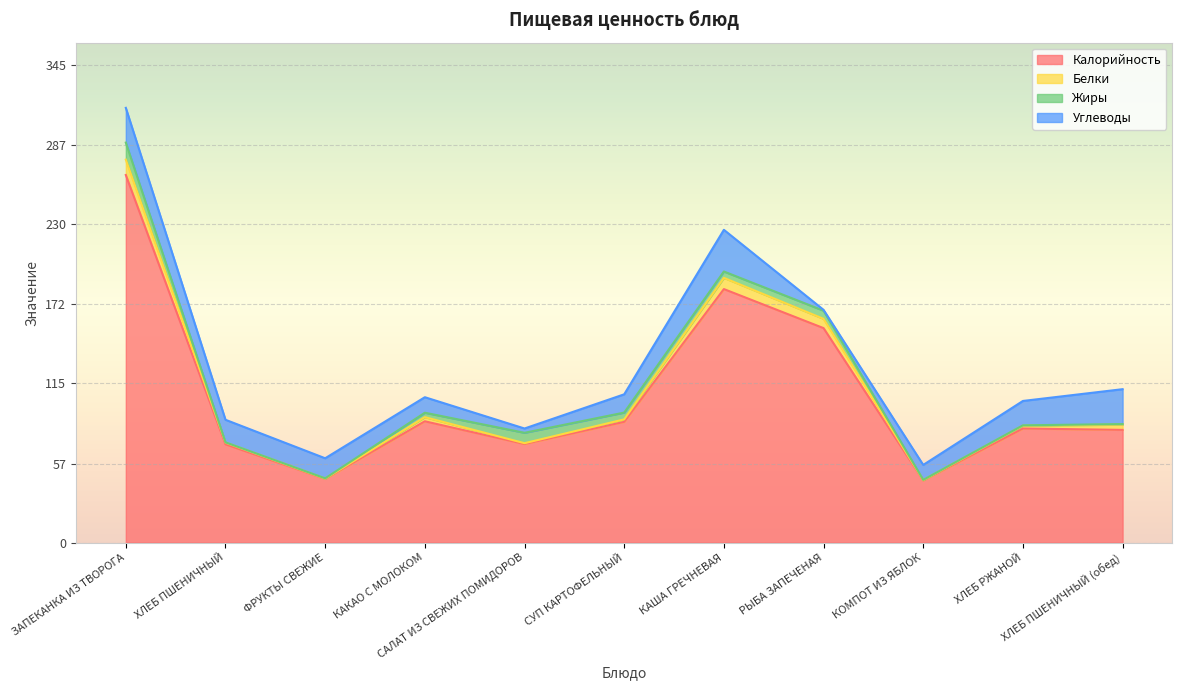

Reading right to left, extract all data points from this chart.

Калорийность: ХЛЕБ ПШЕНИЧНЫЙ (обед)=81.4	ХЛЕБ РЖАНОЙ=82.4	КОМПОТ ИЗ ЯБЛОК=44.9	РЫБА ЗАПЕЧЕНАЯ=154.9	КАША ГРЕЧНЕВАЯ=183.1	СУП КАРТОФЕЛЬНЫЙ=87.2	САЛАТ ИЗ СВЕЖИХ ПОМИДОРОВ=71.2	КАКАО С МОЛОКОМ=87.6	ФРУКТЫ СВЕЖИЕ=46.0	ХЛЕБ ПШЕНИЧНЫЙ=71.0	ЗАПЕКАНКА ИЗ ТВОРОГА=265.5
Белки: ХЛЕБ ПШЕНИЧНЫЙ (обед)=3.8	ХЛЕБ РЖАНОЙ=2.0	КОМПОТ ИЗ ЯБЛОК=0.2	РЫБА ЗАПЕЧЕНАЯ=6.7	КАША ГРЕЧНЕВАЯ=8.1	СУП КАРТОФЕЛЬНЫЙ=1.8	САЛАТ ИЗ СВЕЖИХ ПОМИДОРОВ=0.6	КАКАО С МОЛОКОМ=3.0	ФРУКТЫ СВЕЖИЕ=0.2	ХЛЕБ ПШЕНИЧНЫЙ=1.2	ЗАПЕКАНКА ИЗ ТВОРОГА=11.1
Жиры: ХЛЕБ ПШЕНИЧНЫЙ (обед)=0.4	ХЛЕБ РЖАНОЙ=0.3	КОМПОТ ИЗ ЯБЛОК=0.2	РЫБА ЗАПЕЧЕНАЯ=5.9	КАША ГРЕЧНЕВАЯ=4.6	СУП КАРТОФЕЛЬНЫЙ=4.9	САЛАТ ИЗ СВЕЖИХ ПОМИДОРОВ=7.5	КАКАО С МОЛОКОМ=3.2	ФРУКТЫ СВЕЖИЕ=0.2	ХЛЕБ ПШЕНИЧНЫЙ=0.2	ЗАПЕКАНКА ИЗ ТВОРОГА=12.3
Углеводы: ХЛЕБ ПШЕНИЧНЫЙ (обед)=25.2	ХЛЕБ РЖАНОЙ=17.6	КОМПОТ ИЗ ЯБЛОК=10.8	РЫБА ЗАПЕЧЕНАЯ=0.6	КАША ГРЕЧНЕВАЯ=30.1	СУП КАРТОФЕЛЬНЫЙ=13.2	САЛАТ ИЗ СВЕЖИХ ПОМИДОРОВ=3.1	КАКАО С МОЛОКОМ=11.2	ФРУКТЫ СВЕЖИЕ=14.5	ХЛЕБ ПШЕНИЧНЫЙ=16.3	ЗАПЕКАНКА ИЗ ТВОРОГА=25.1